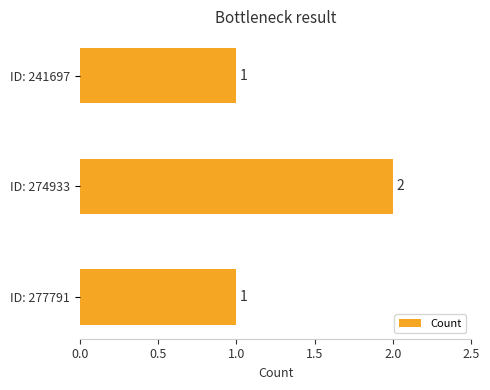

What is the ratio of the value at ID: 277791 to the value at ID: 241697?

1.0